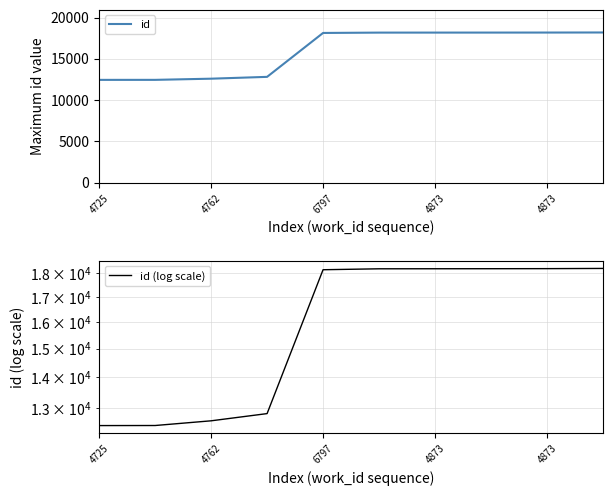

Which has a higher value, 6797 or 4873?

4873